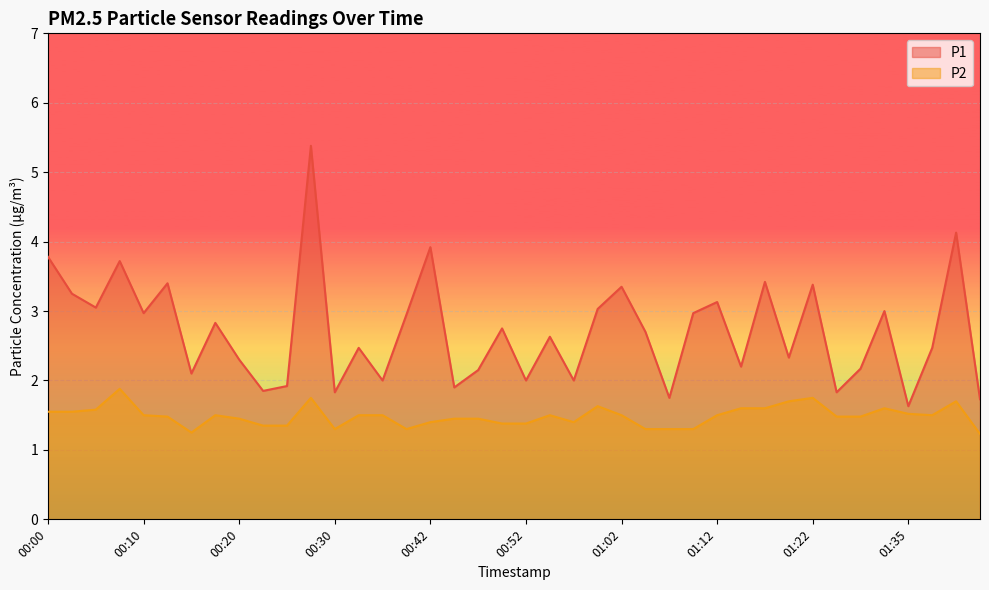

Which label corresponds to the smallest value in the chart?

01:43